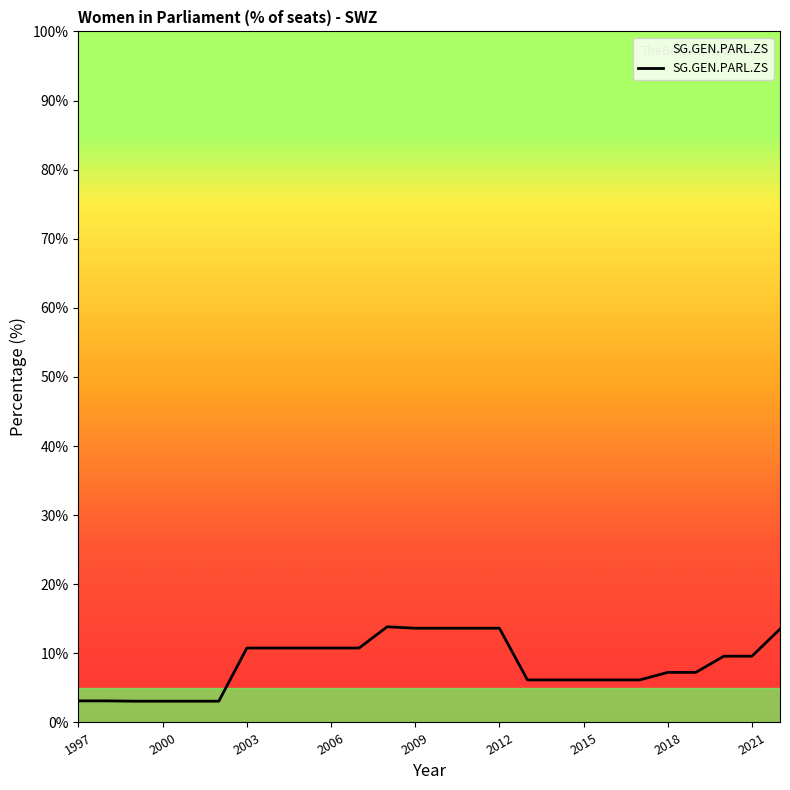

What is the average value?

8.4